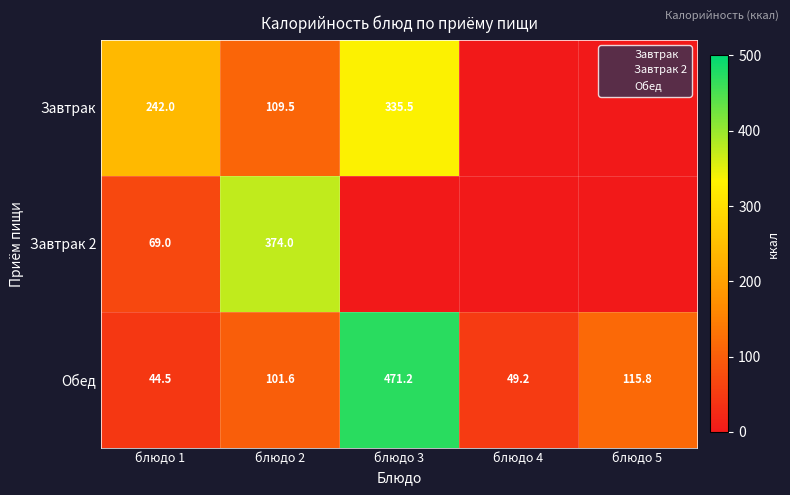

What is the difference between the maximum and minimum values in the Завтрак series?

335.5